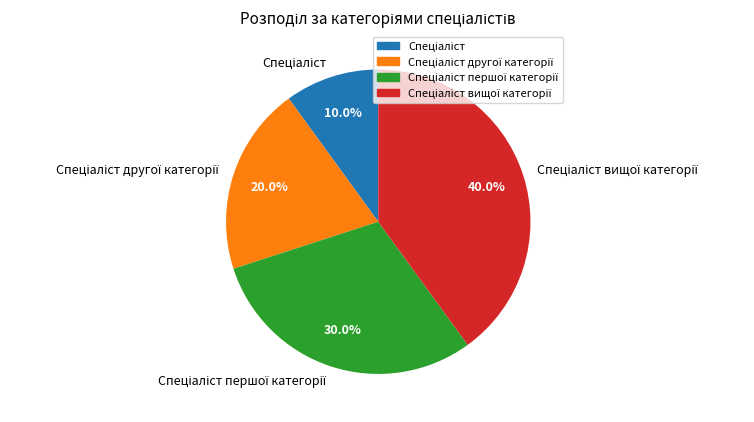

Is there any slice that represents more than half of the pie?

No